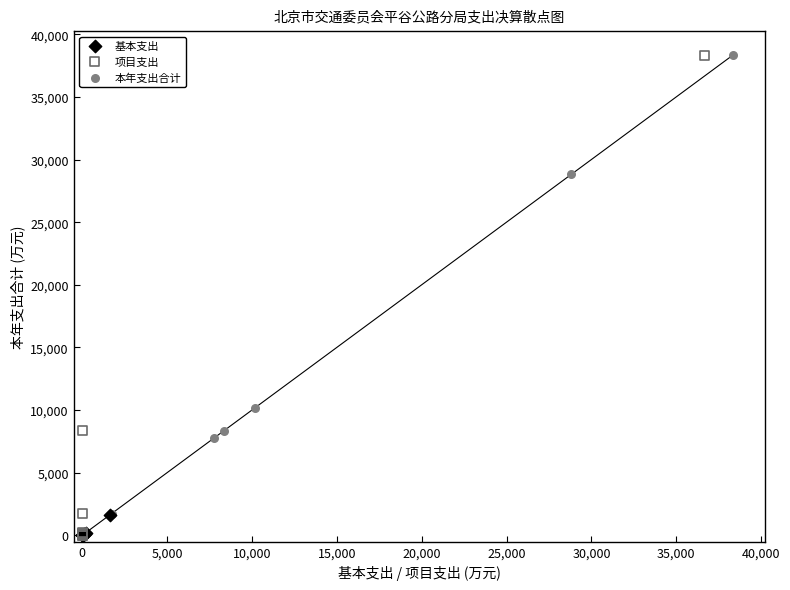

What are all the series names shown in the legend?

基本支出, 项目支出, 本年支出合计